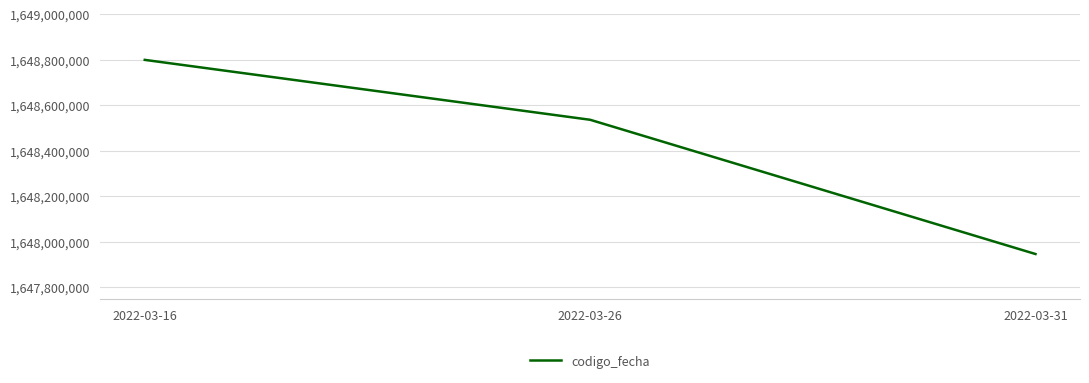

How many values are below 1648536399?

1